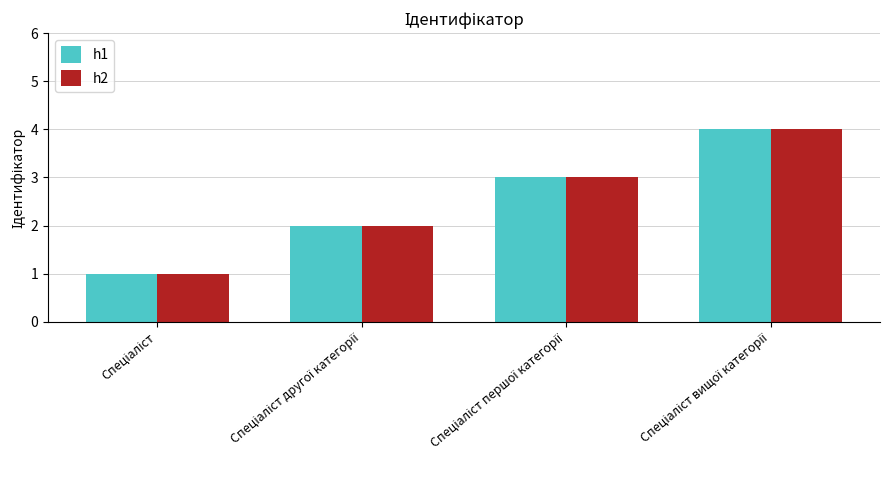

What is the maximum value shown in the chart?

4